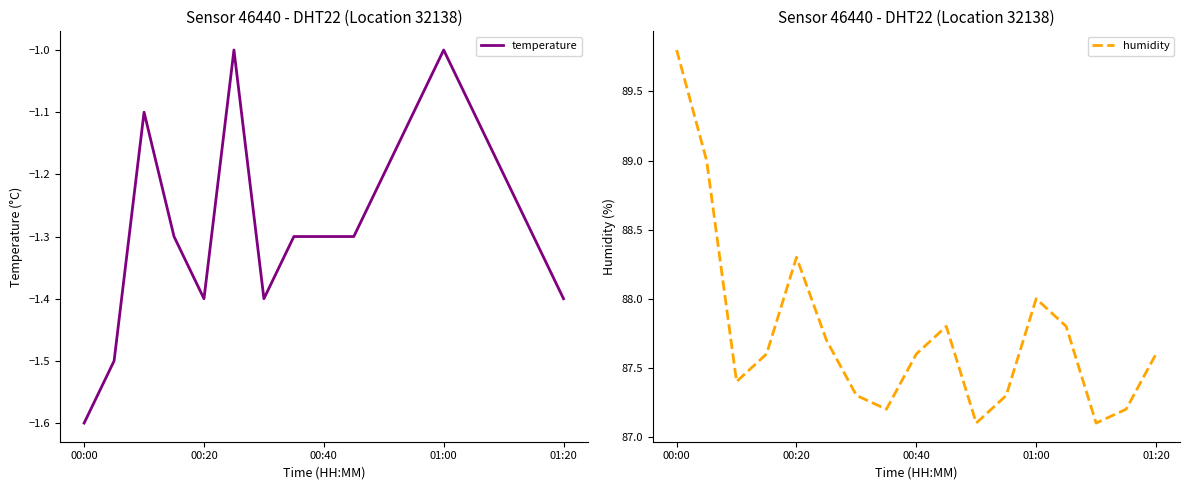

What is the difference between the maximum and minimum values in the humidity series?

2.7